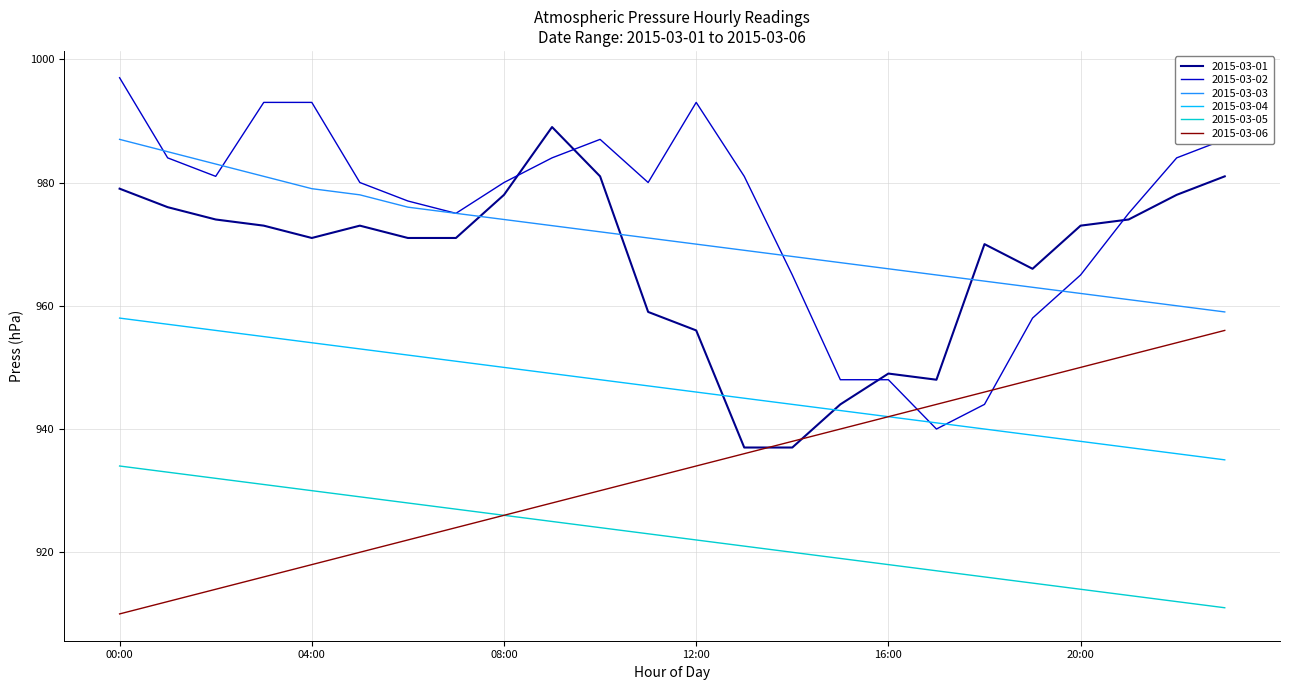

What is the maximum value for 2015-03-01?

989